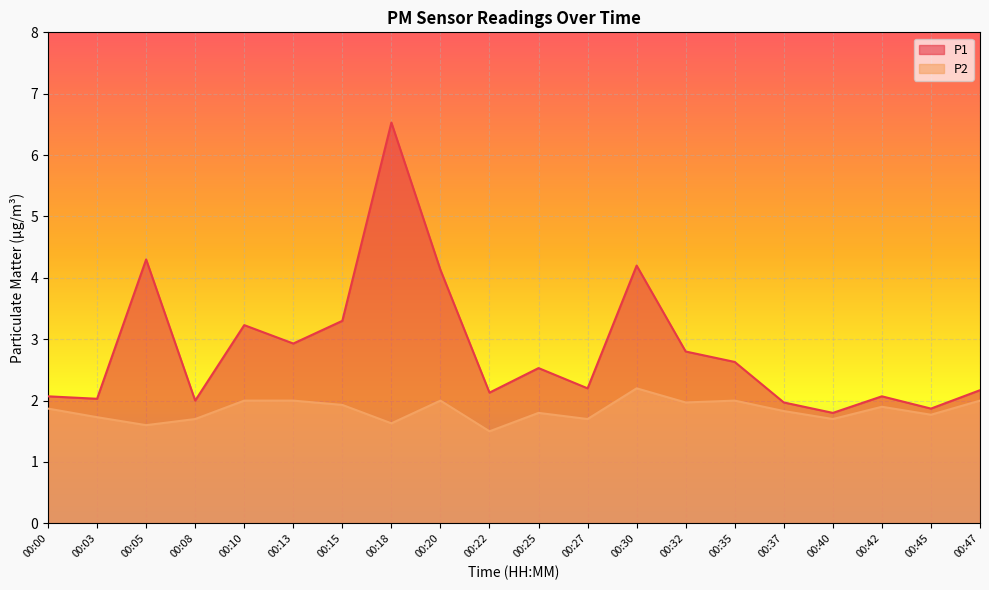

True or false: P1 has a value of 2.0 at 00:03.

True